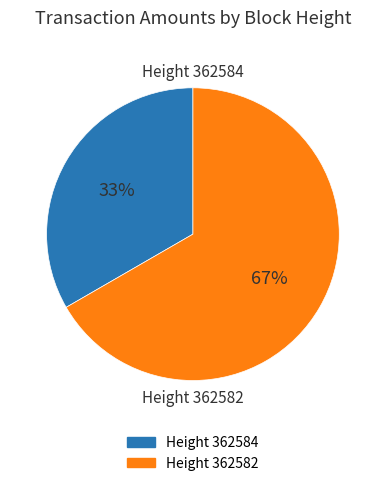

To the nearest percent, what is the average slice percentage?

50%